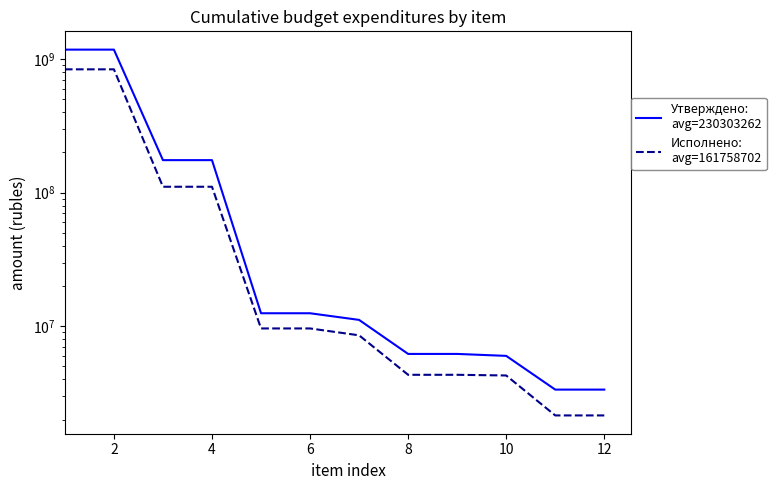

Reading right to left, transcribe all the data shown in this chart.

Утверждено:
avg=230303262: 11=3356900.0	10=3356900.0	9=6002800.0	8=6207800.0	14=6207800.0	12=11159600.0	10=12512869.0	8=12512869.0	6=175119291.8	4=175119291.8	2=1176041509.2	0=1176041509.2
Исполнено:
avg=161758702: 11=2150922.0	10=2150922.0	9=4282127.8	8=4332602.8	14=4332602.8	12=8554938.3	10=9629975.3	8=9629975.3	6=110697224.7	4=110697224.7	2=837322956.0	0=837322956.0